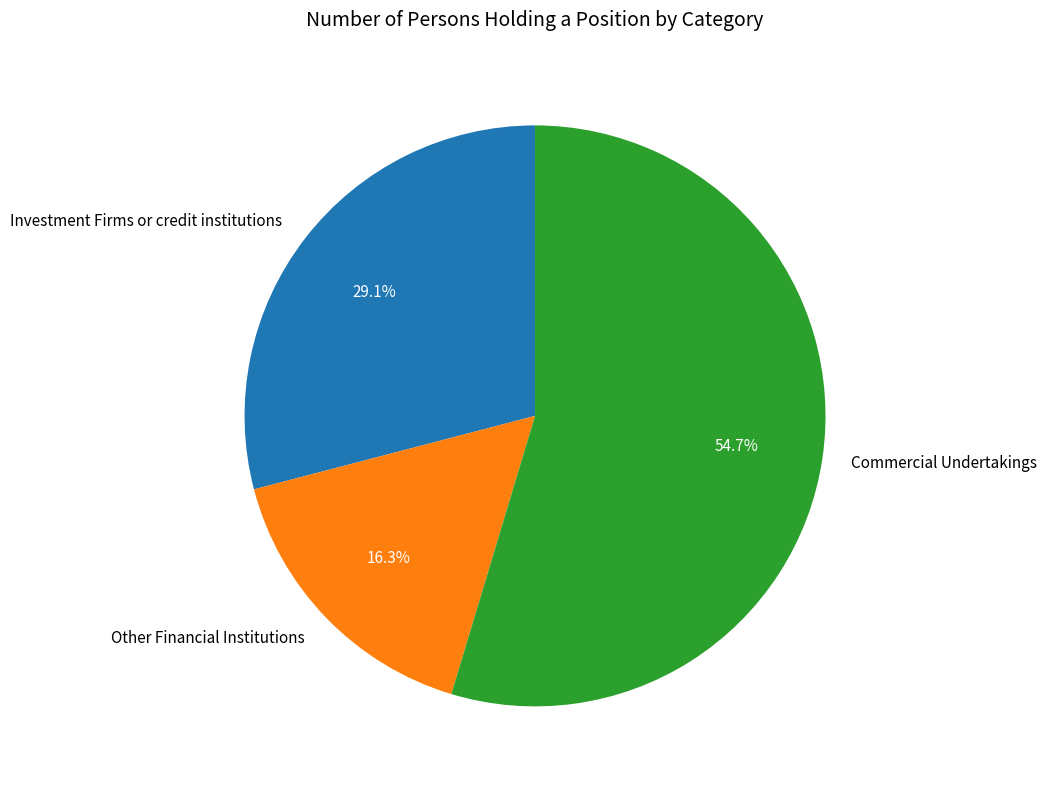

Which category has the biggest portion of the pie?

Commercial Undertakings